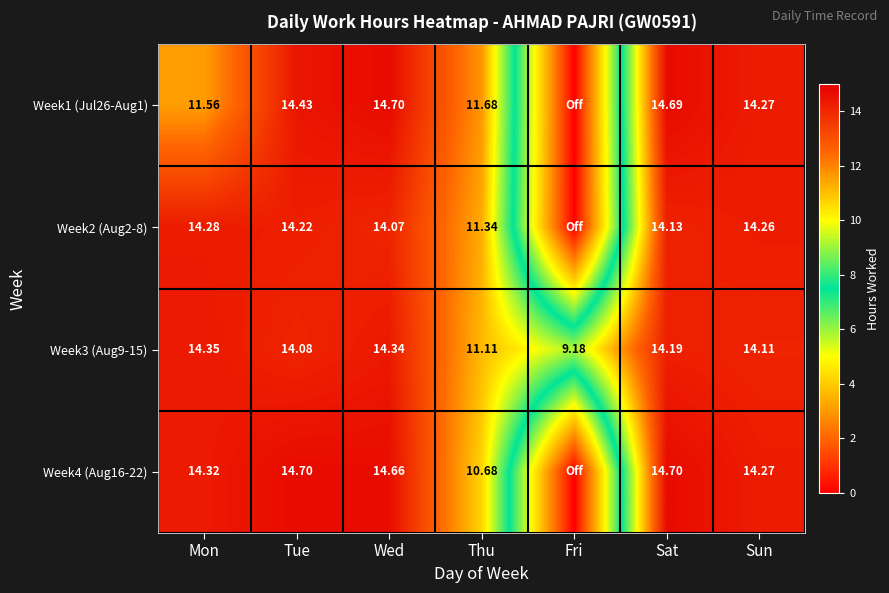

Which category has the lowest value in the Week3 (Aug9-15) series?

Fri